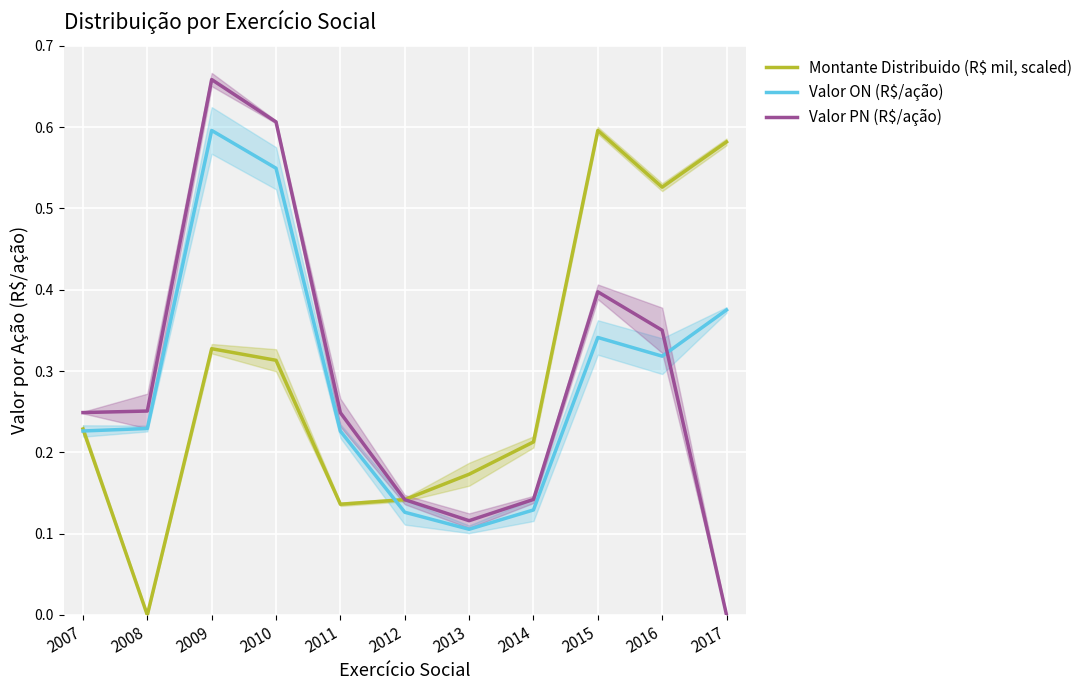

What value does the Valor PN (R$/ação) series have at 2008?

0.3